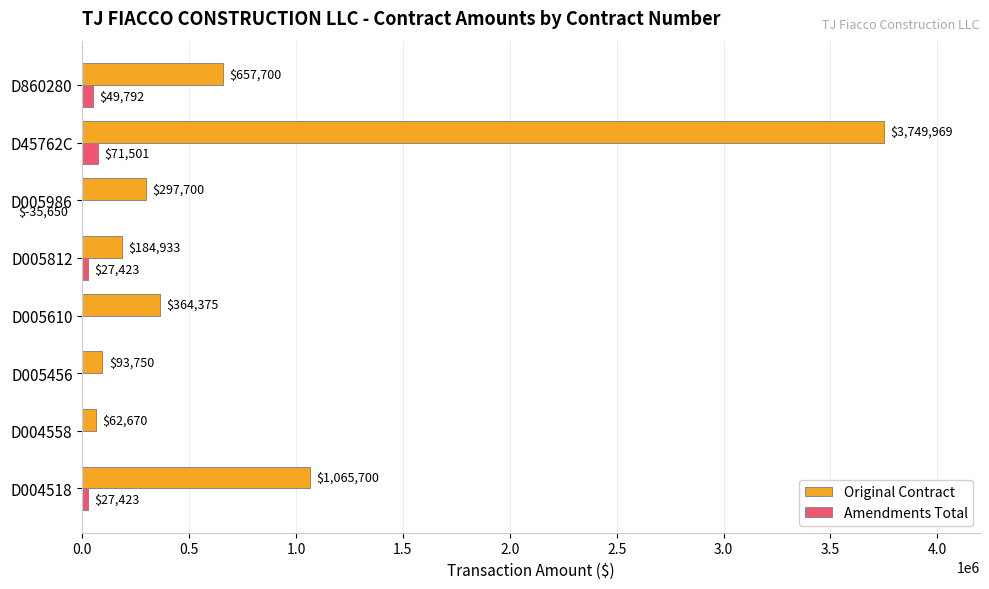

Is it true that Original Contract equals 448551 at D005986?

False